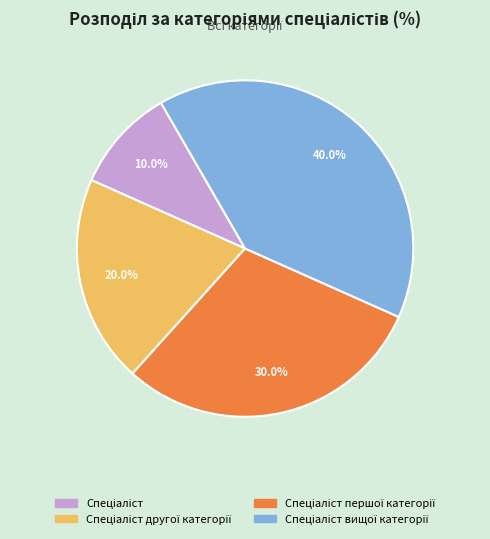

Does any single category account for the majority?

No